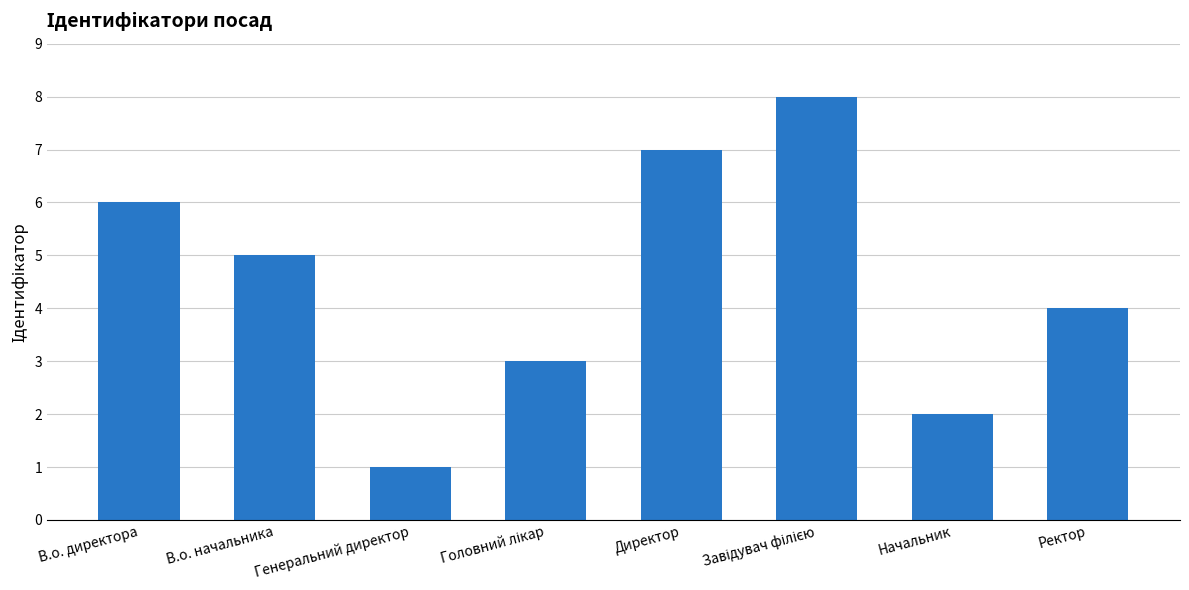

At which category does the chart reach its minimum across all series?

Генеральний директор